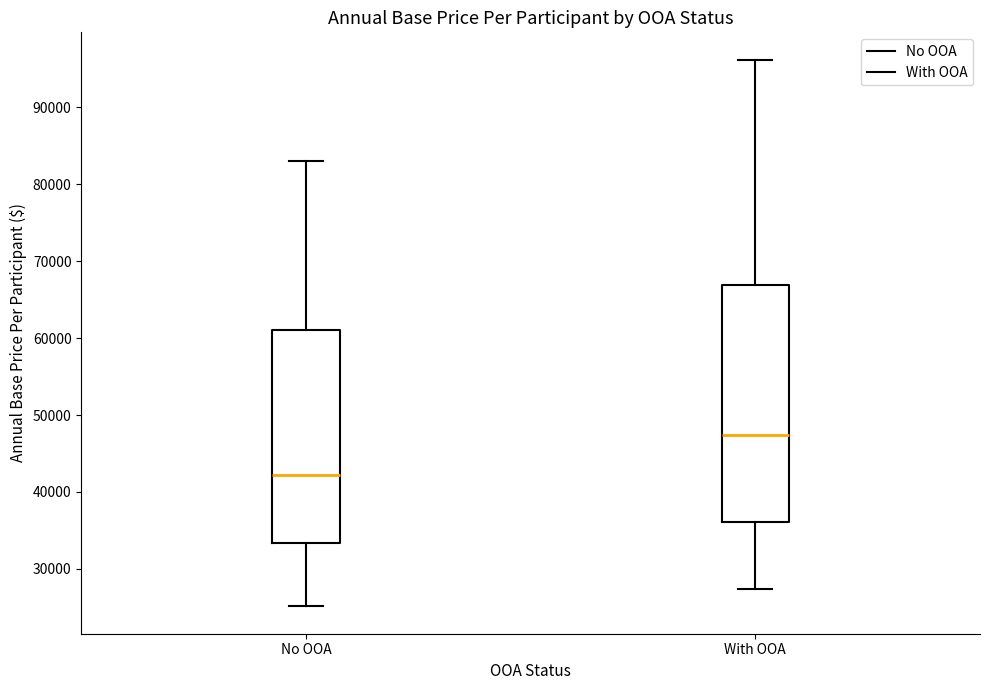

Which box has the highest median line?

With OOA